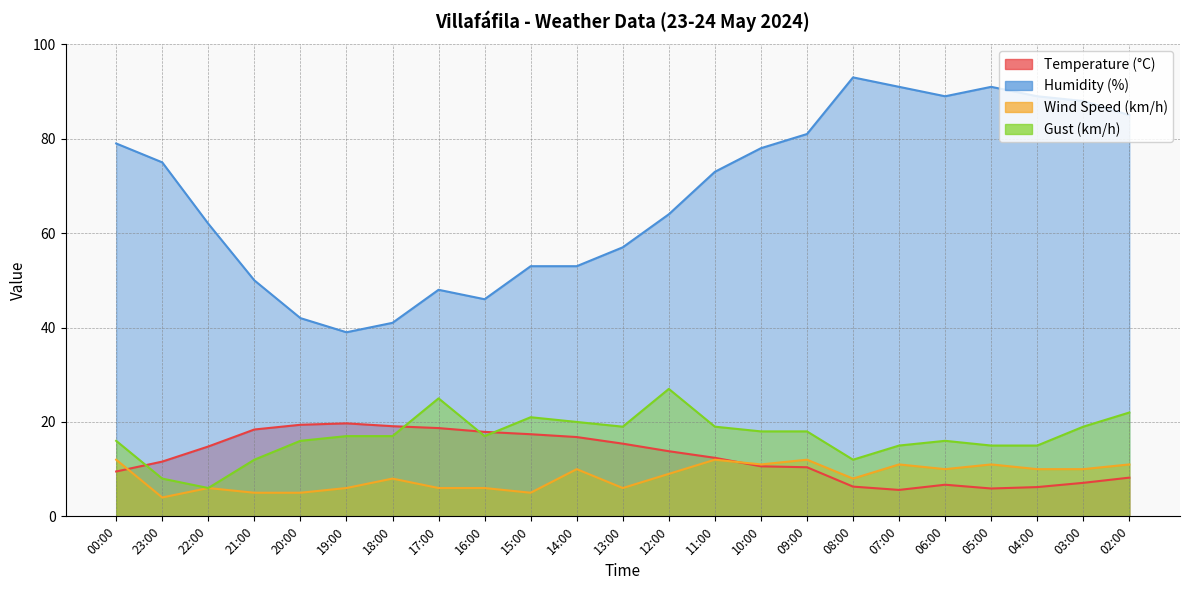

Which label corresponds to the smallest value in the chart?

23:00